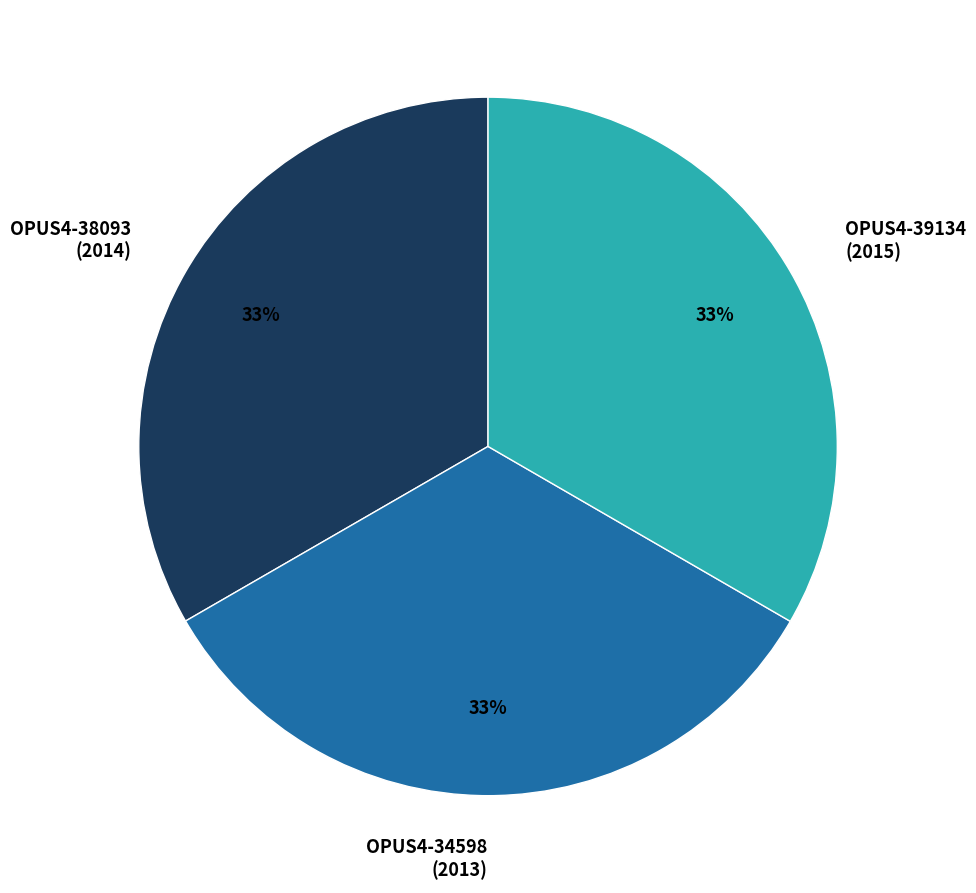

Approximately how many times larger is the value at OPUS4-39134 (2015) compared to OPUS4-34598 (2013)?

1.0